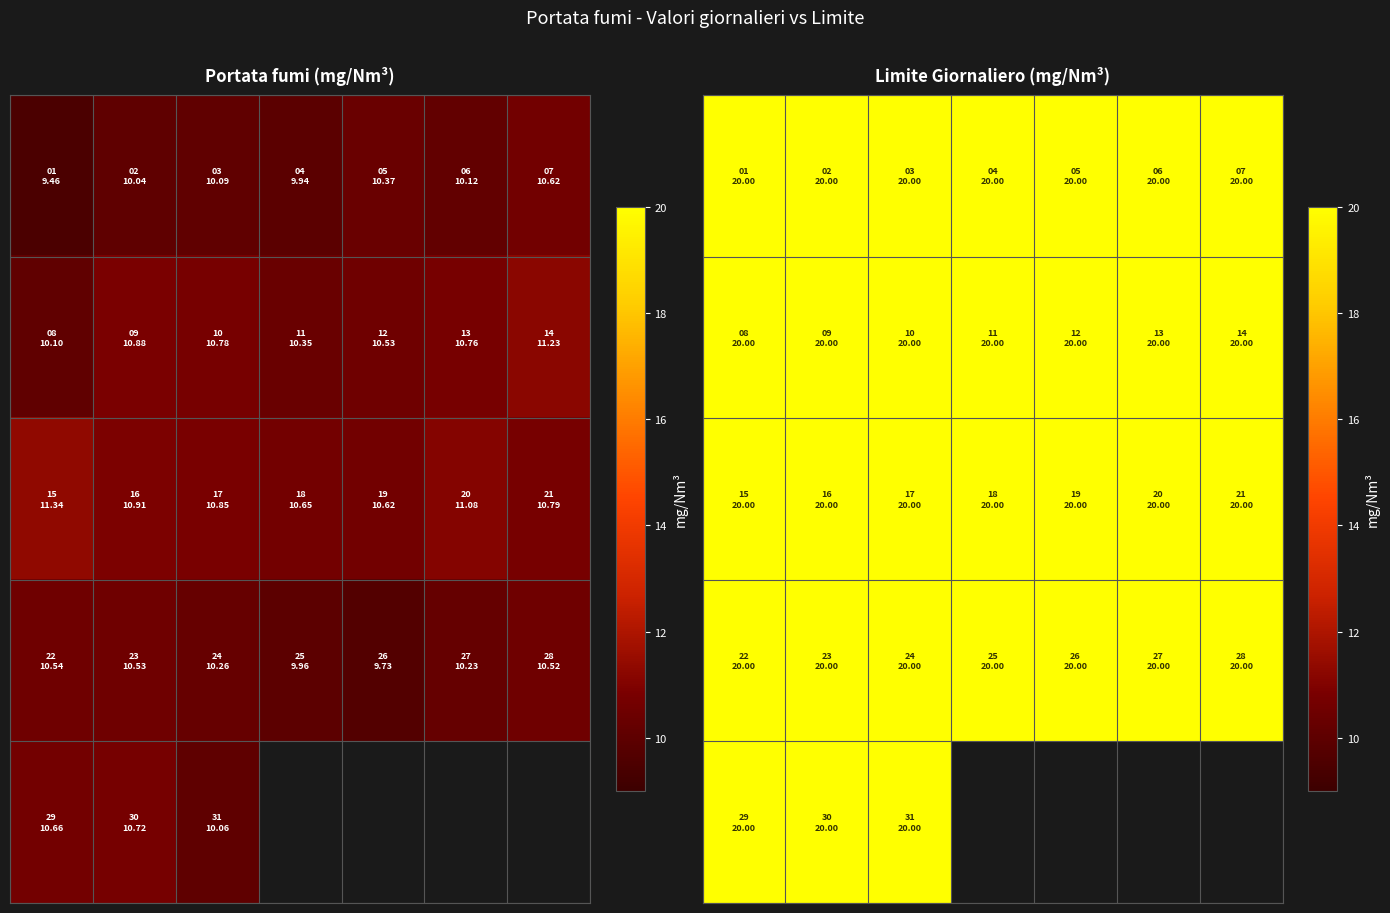

Rank the series at 0 from lowest to highest value.

01, 26, 04, 25, 02, 31, 03, 08, 06, 27, 24, 11, 05, 28, 12, 23, 22, 07, 19, 18, 29, 30, 13, 10, 21, 17, 09, 16, 20, 14, 15